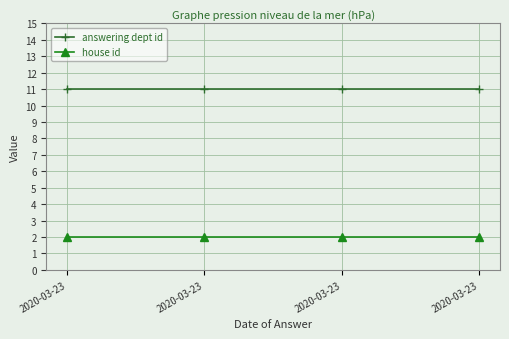

Does the chart have visible grid lines?

Yes